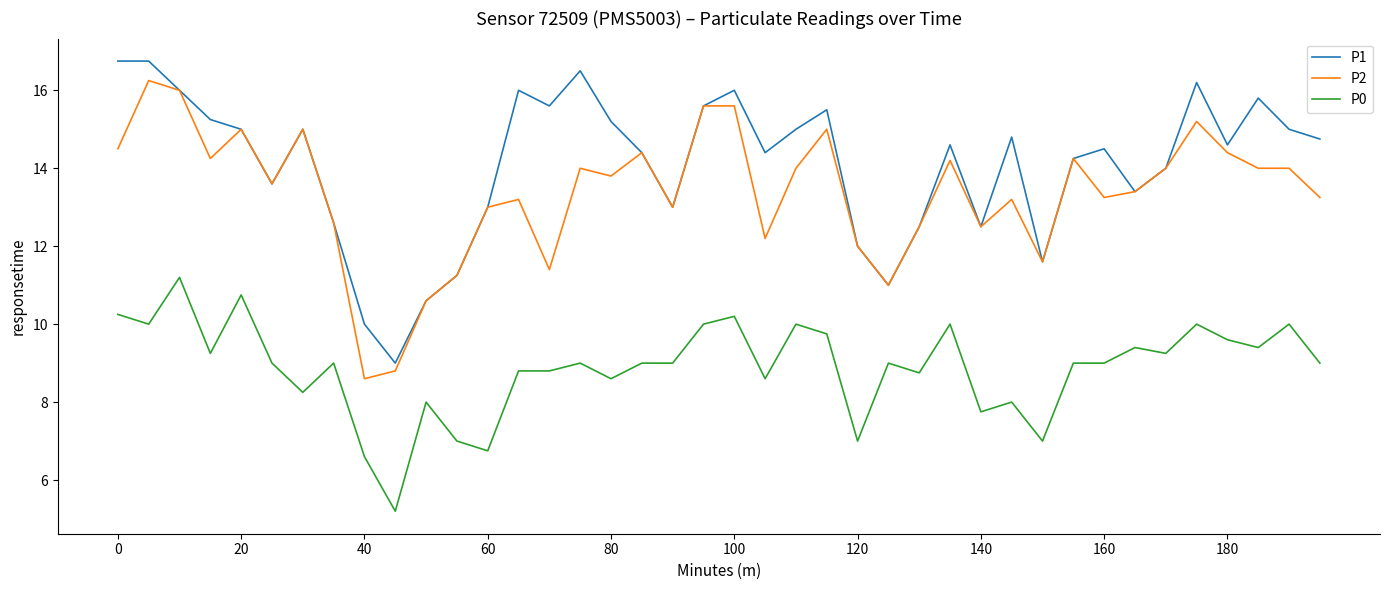

What is the greatest value displayed?

16.8